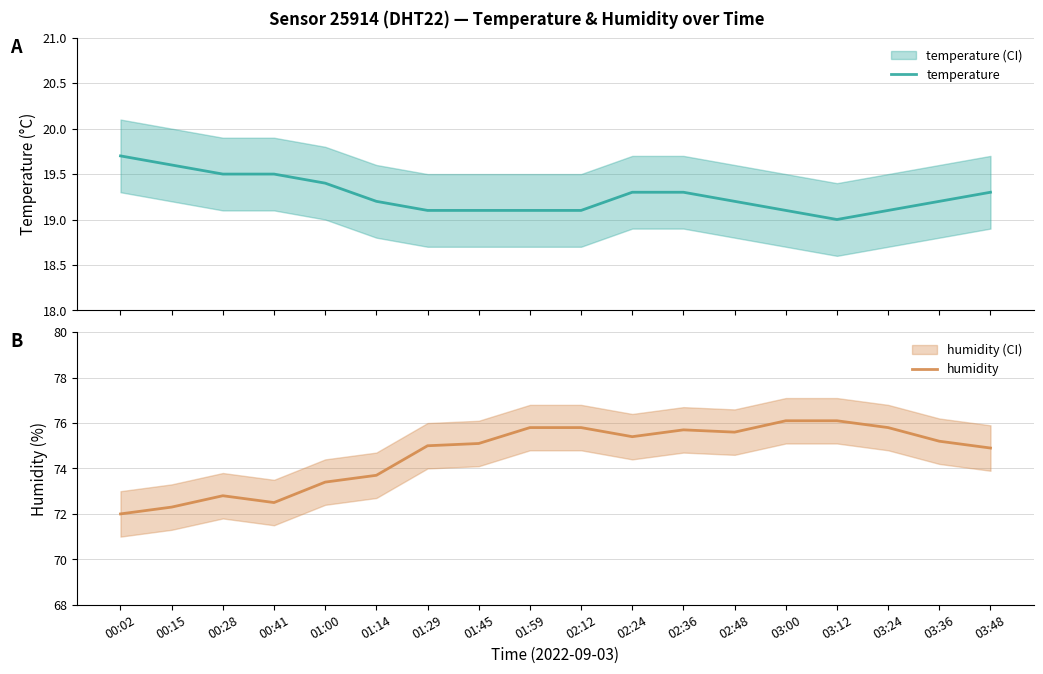

At 03:00, list the series in order from smallest to largest.

temperature, humidity